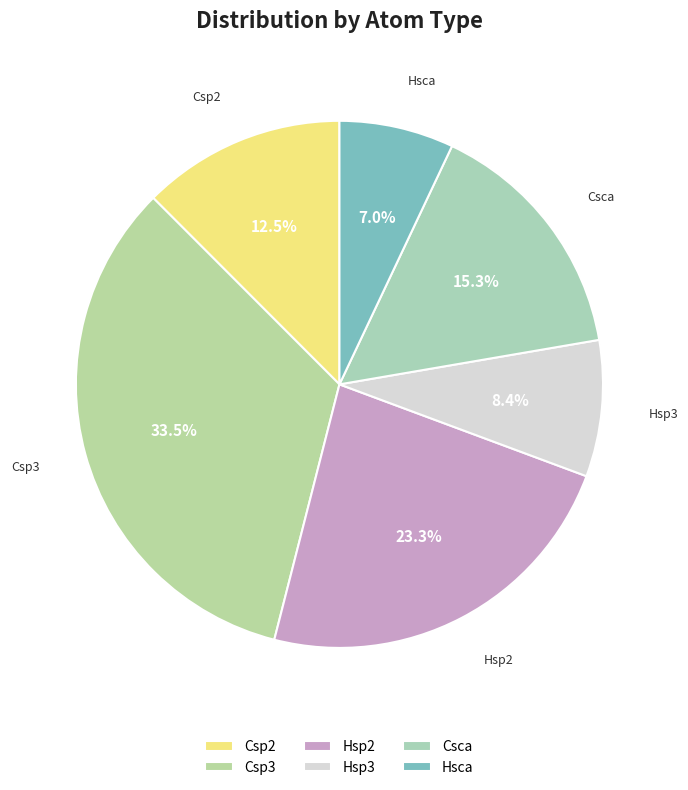

To the nearest percent, what is the average slice percentage?

17%